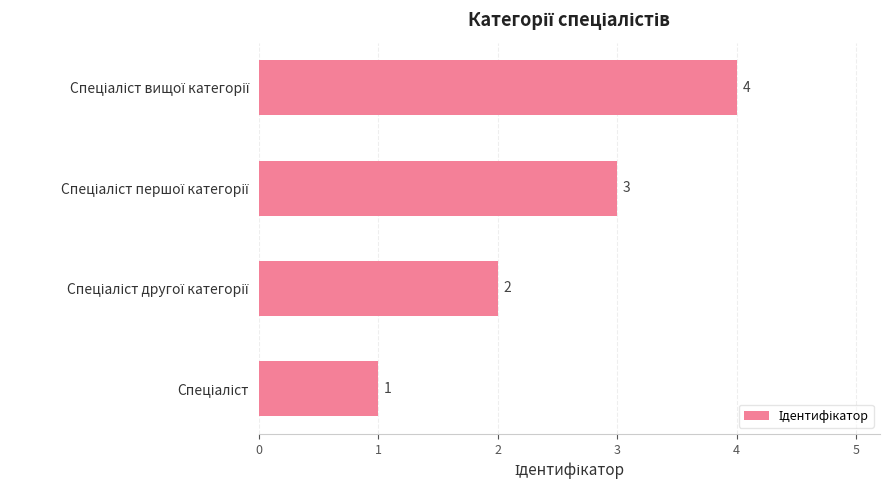

What is the difference between the maximum and minimum values?

3